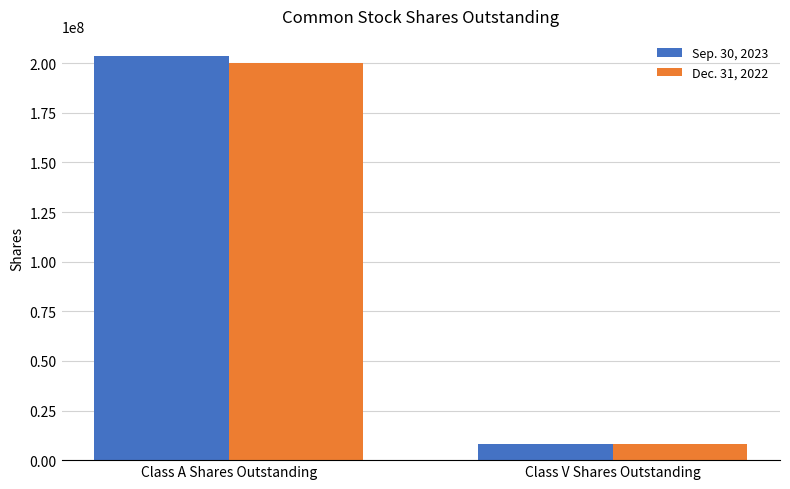

What is the minimum value for Sep. 30, 2023?

8377623